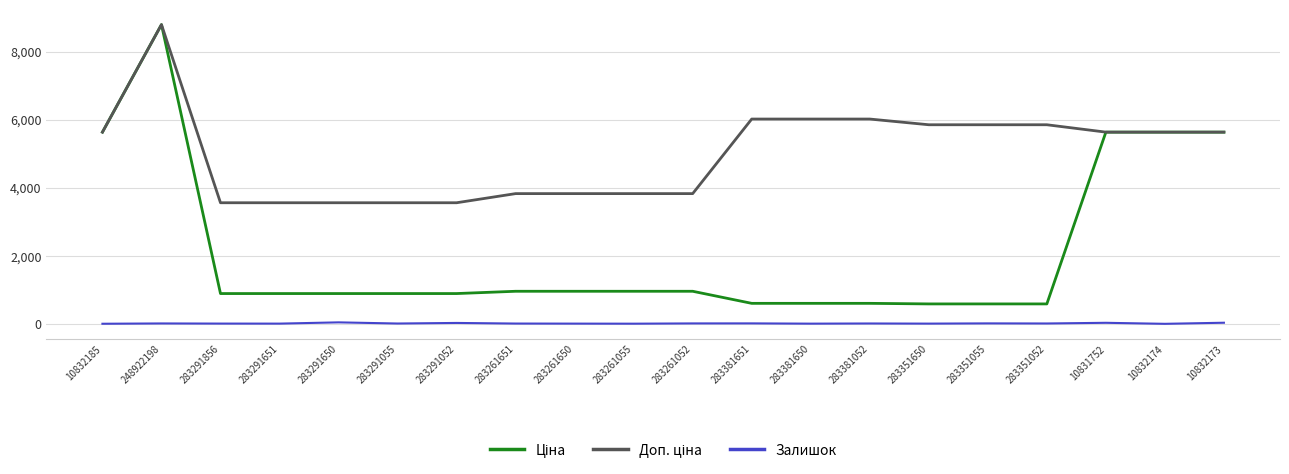

What is the maximum value shown in the chart?

8797.6